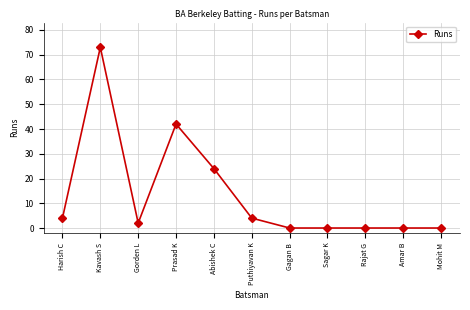

What is the change in value from Abishek C to Sagar K?

-24